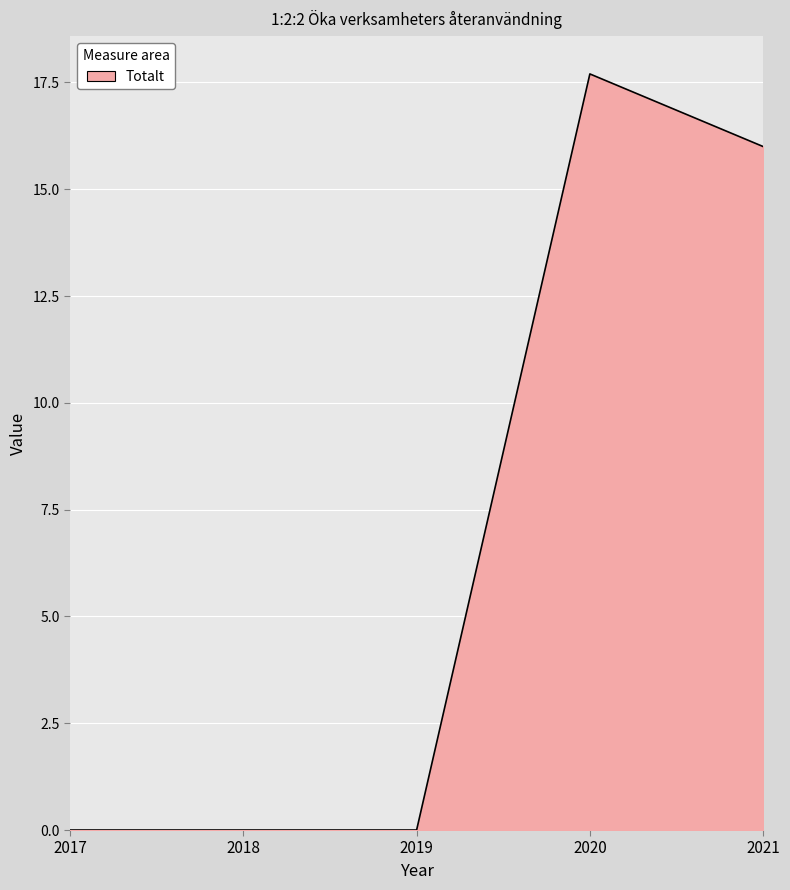

True or false: the data shows -10.3 at 2019.

False